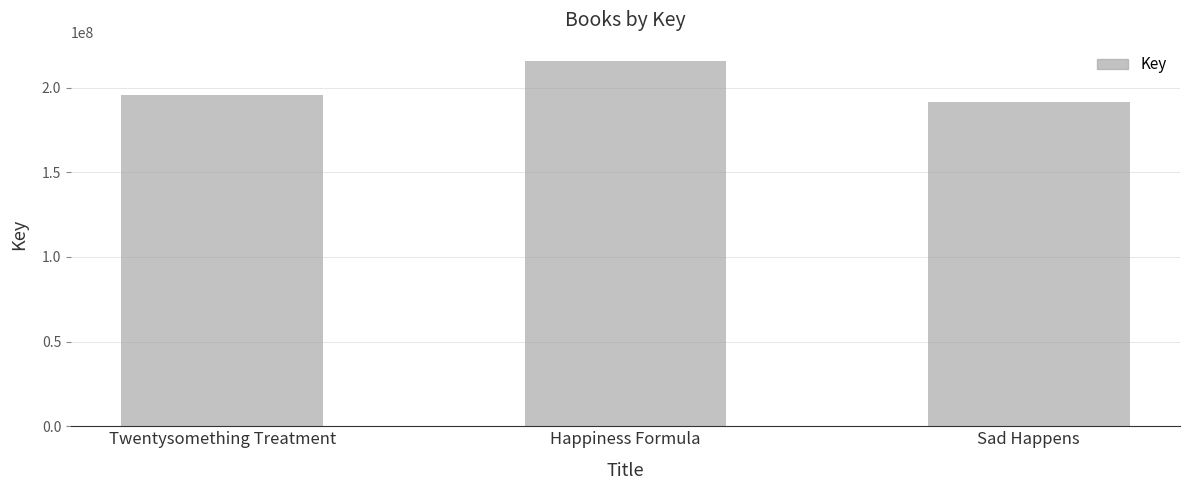

What is the value of the 1st bar from the left?

195754913